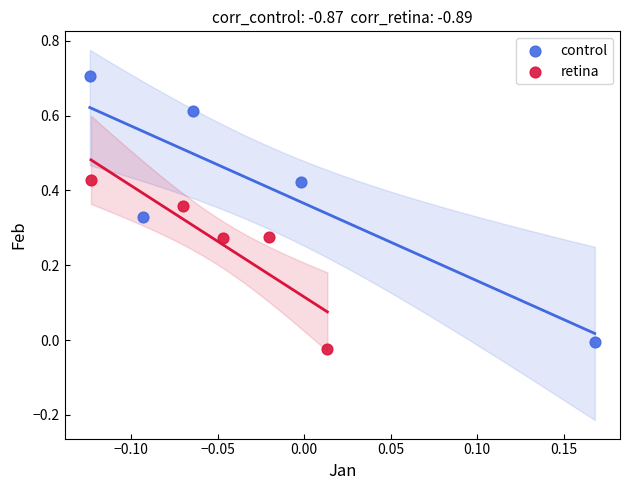

Which series contains the lowest Y value?

retina